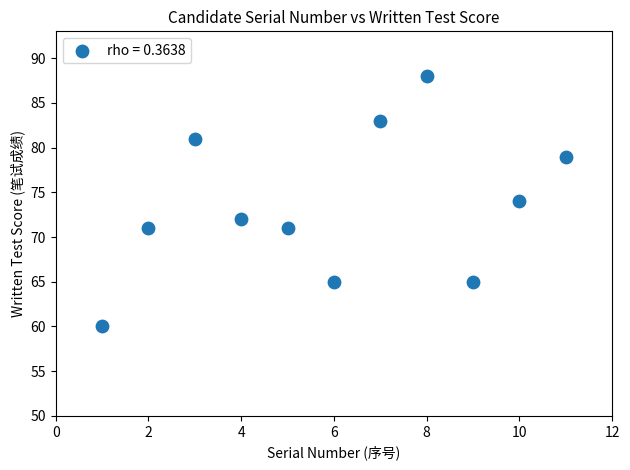

What is the average Y value?

74